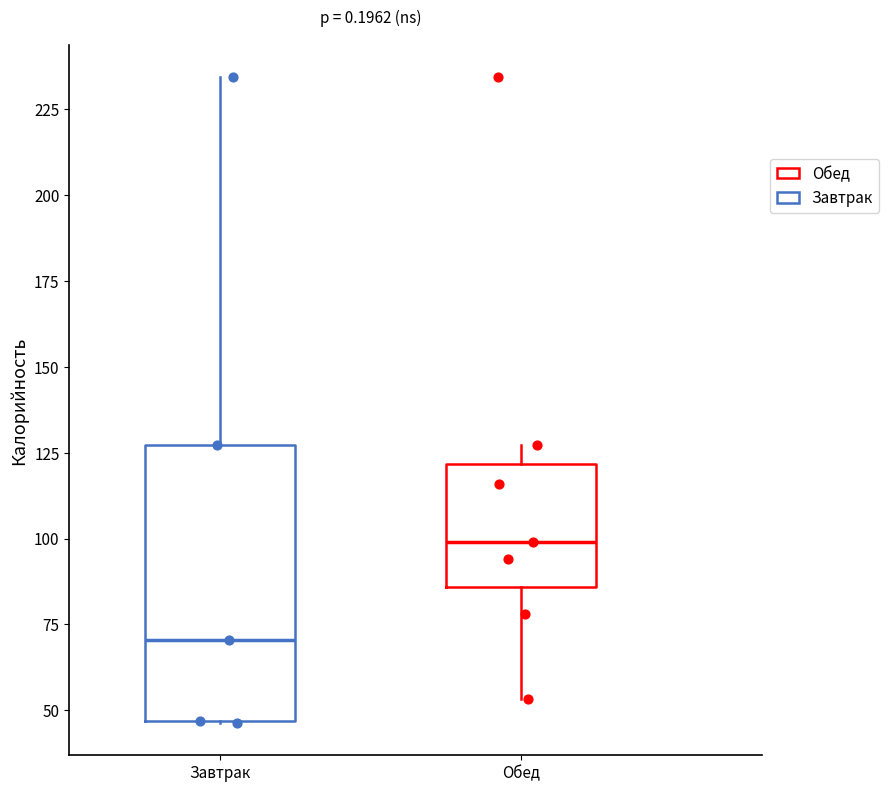

Reading left to right, read every box against the y-axis: the position of its median line, the range the box covers, and the ends of its whiskers. The values are not printed on the chart, so give them approximately, as read against the axis.

Завтрак: median 70, box 45 to 125, whiskers 45 to 235
Обед: median 100, box 85 to 120, whiskers 55 to 125